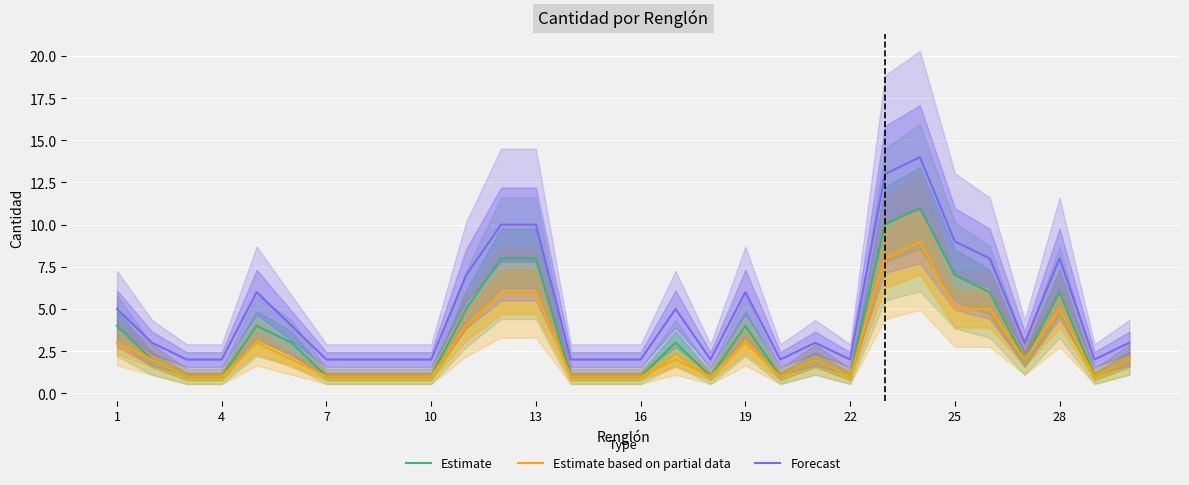

The Estimate series shows 9 at 28. True or false?

False